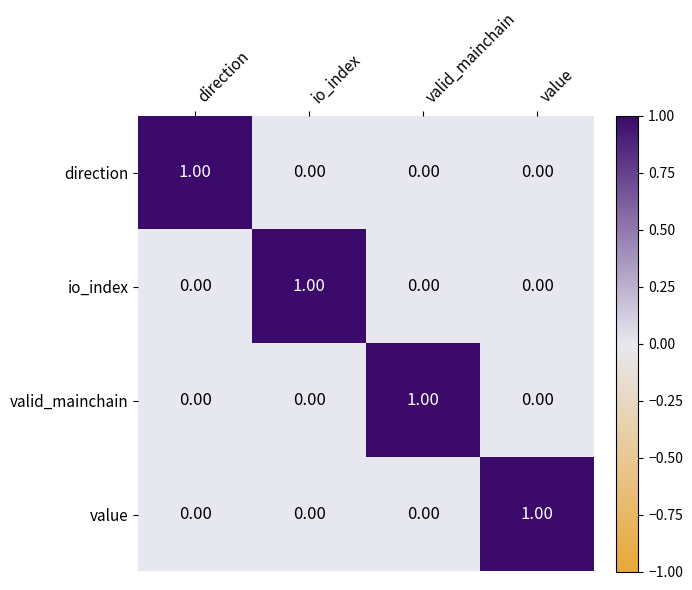

At how many categories does at least one series exceed 0?

4